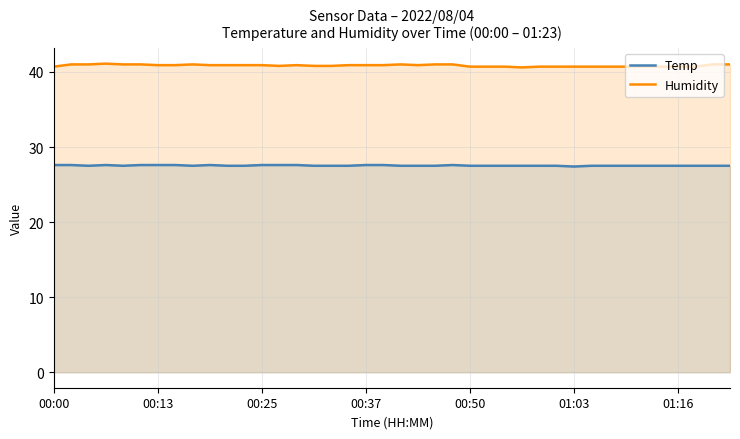

At how many categories does at least one series exceed 31?

40